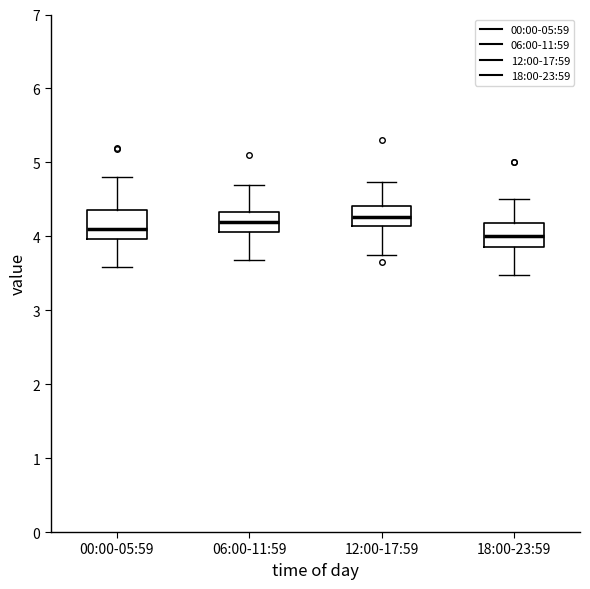

Reading left to right, transcribe this box plot: for each box, give where its median line is, the range the box spans, and where its two whiskers end, as read against the y-axis. The values are not printed on the chart, so give them approximately, as read against the axis.

00:00-05:59: median 4.1, box 4.0 to 4.4, whiskers 3.6 to 4.8
06:00-11:59: median 4.2, box 4.1 to 4.3, whiskers 3.7 to 4.7
12:00-17:59: median 4.3, box 4.1 to 4.4, whiskers 3.8 to 4.7
18:00-23:59: median 4.0, box 3.9 to 4.2, whiskers 3.5 to 4.5